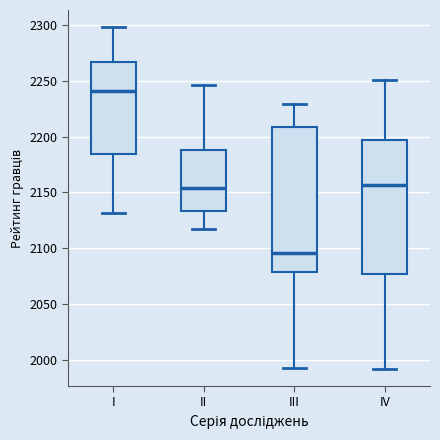

Which box's median line is the lowest?

III